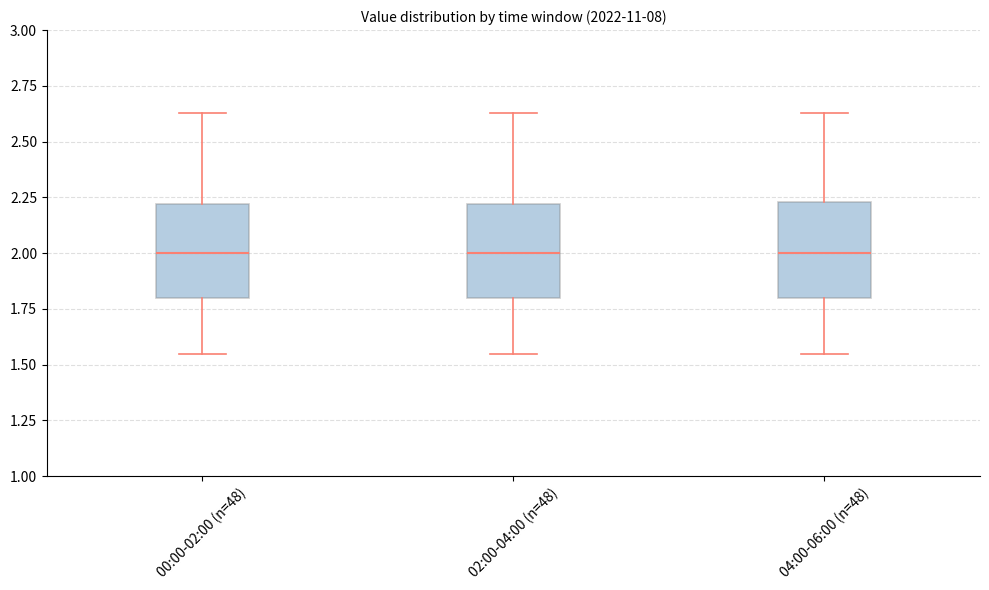

Where is the upper edge of the box for 02:00-04:00 (n=48) on the y-axis? The values are not printed on the chart, so give them approximately, as read against the axis.

2.20